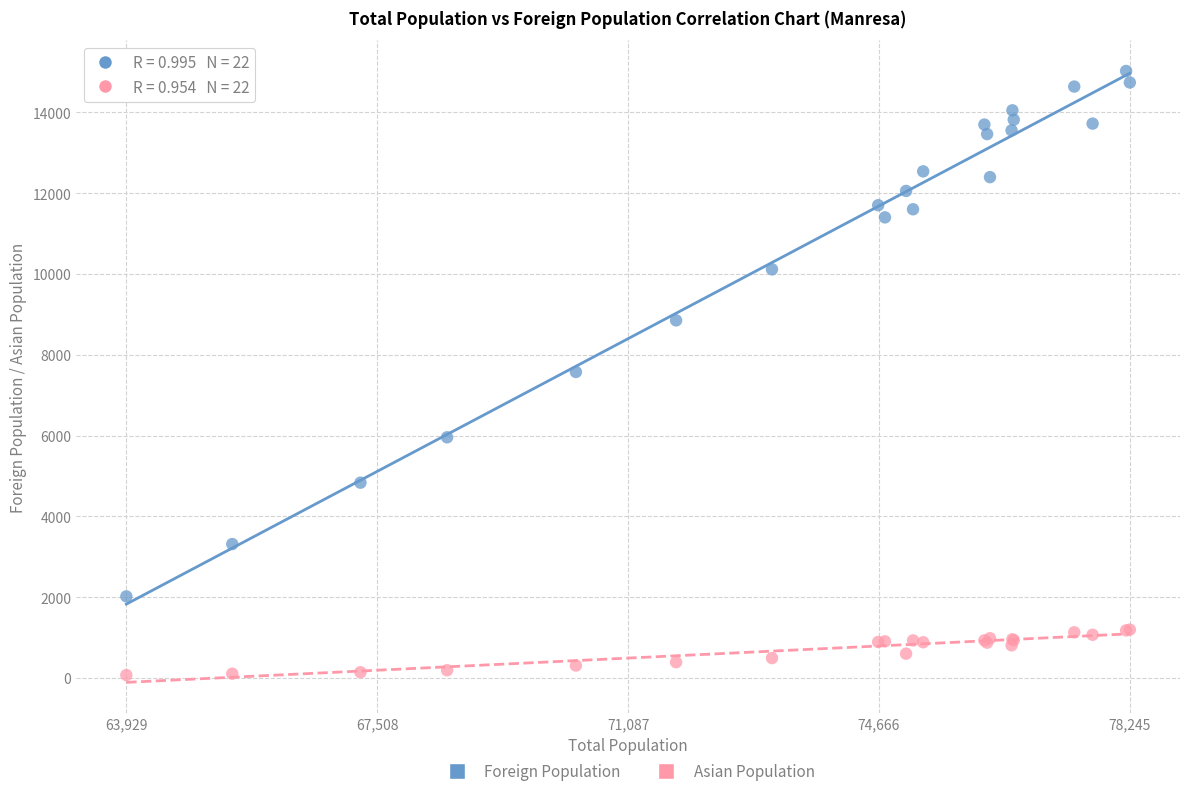

What are all the series names shown in the legend?

Foreign Population, Asian Population